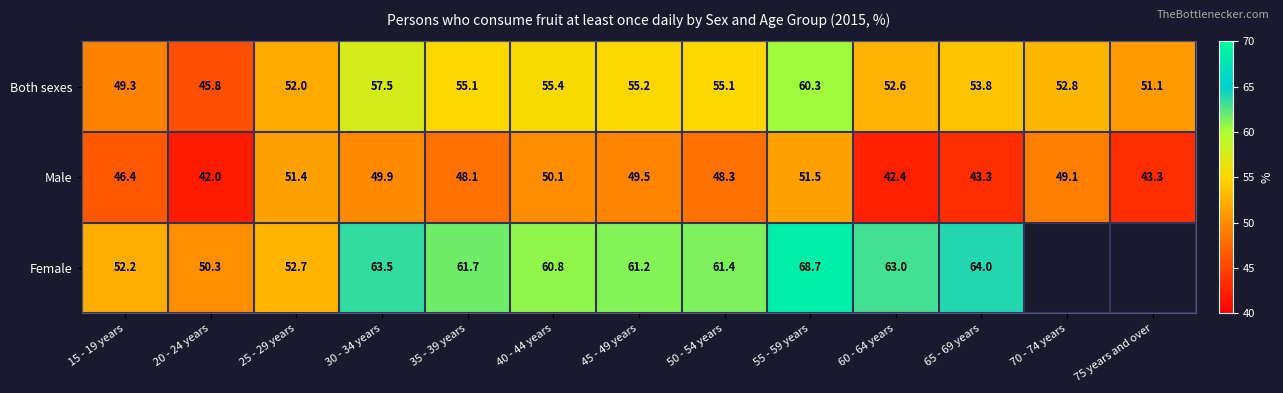

What is the minimum value for Both sexes?

45.8